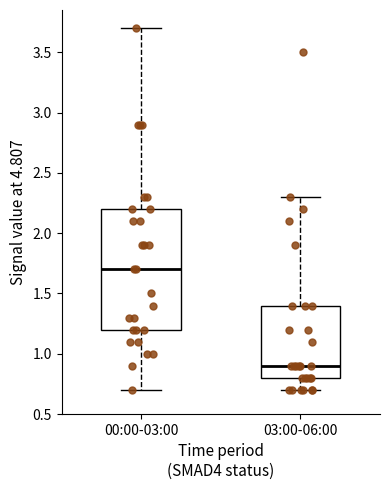

Reading left to right, transcribe this box plot: for each box, give where its median line is, the range the box spans, and where its two whiskers end, as read against the y-axis. The values are not printed on the chart, so give them approximately, as read against the axis.

00:00-03:00: median 1.7, box 1.2 to 2.2, whiskers 0.7 to 3.7
03:00-06:00: median 0.9, box 0.8 to 1.4, whiskers 0.7 to 2.3